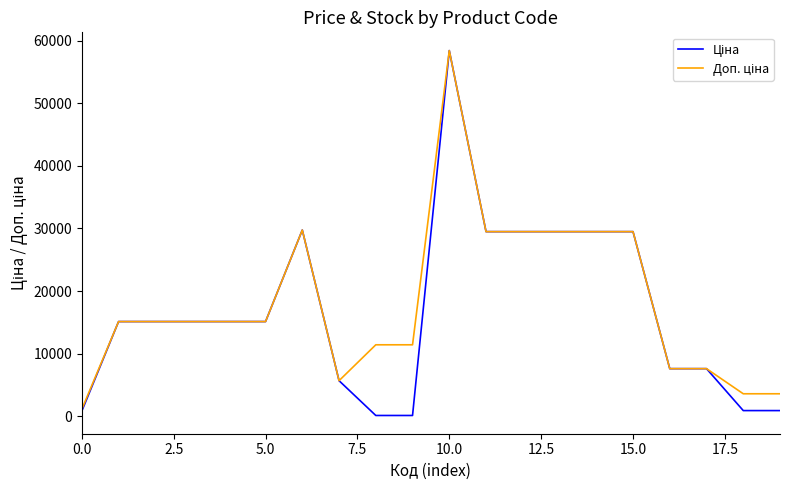

How many lines are shown in the chart?

2